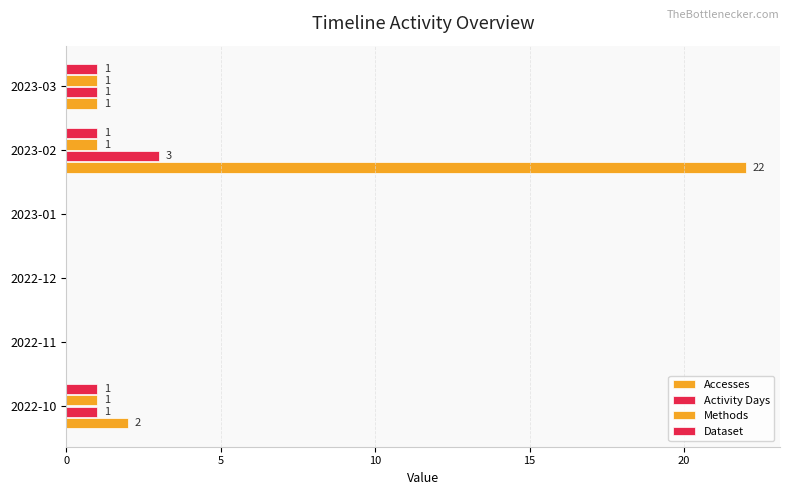

At how many categories does at least one series exceed 17?

1